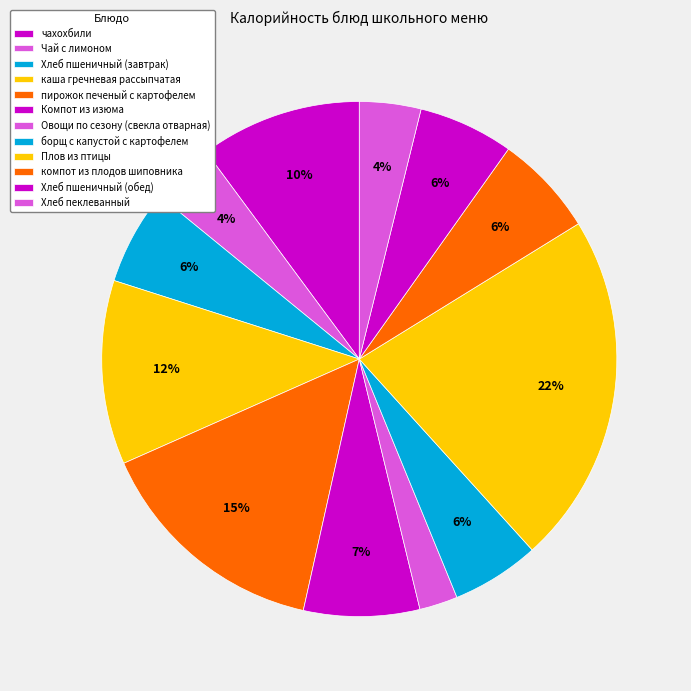

Does Овощи по сезону (свекла отварная) represent more than half of the total?

No